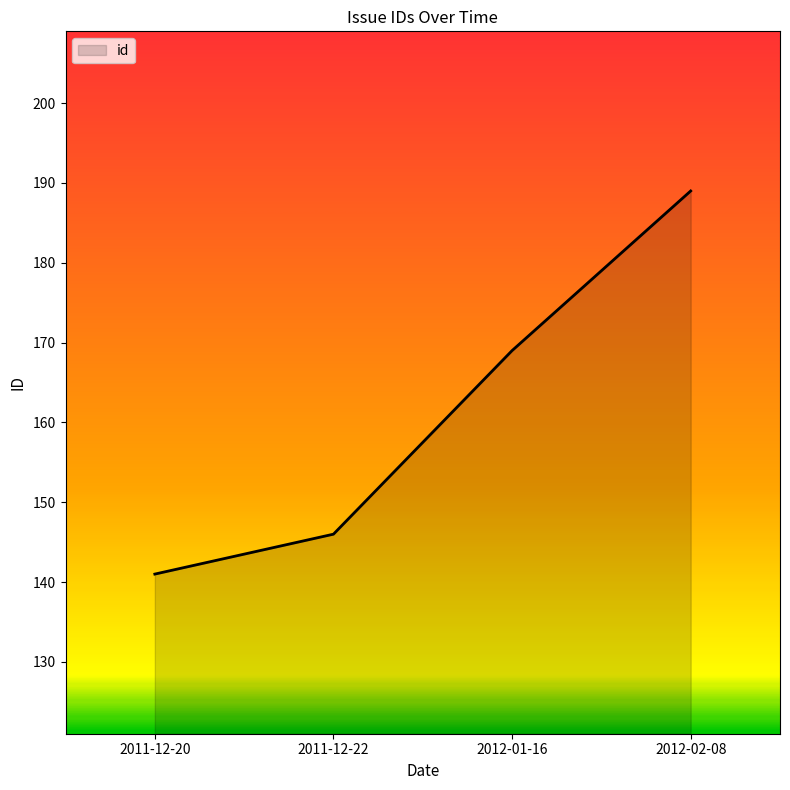

What is the difference between the values at 2012-01-16 and 2011-12-22?

23